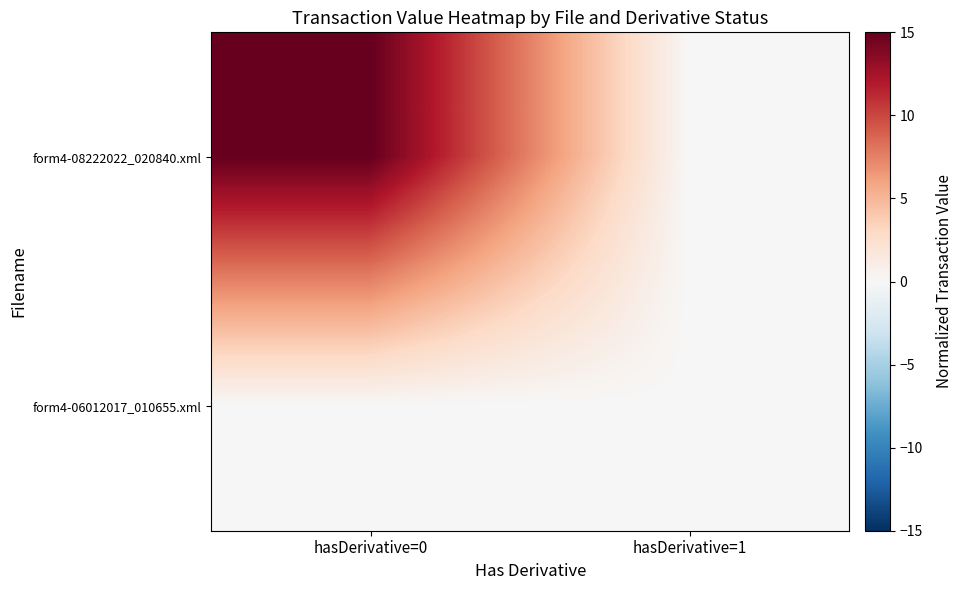

Reading left to right, extract all data points from this chart.

form4-08222022_020840.xml: hasDerivative=0=15	hasDerivative=1=0
form4-06012017_010655.xml: hasDerivative=0=0	hasDerivative=1=0